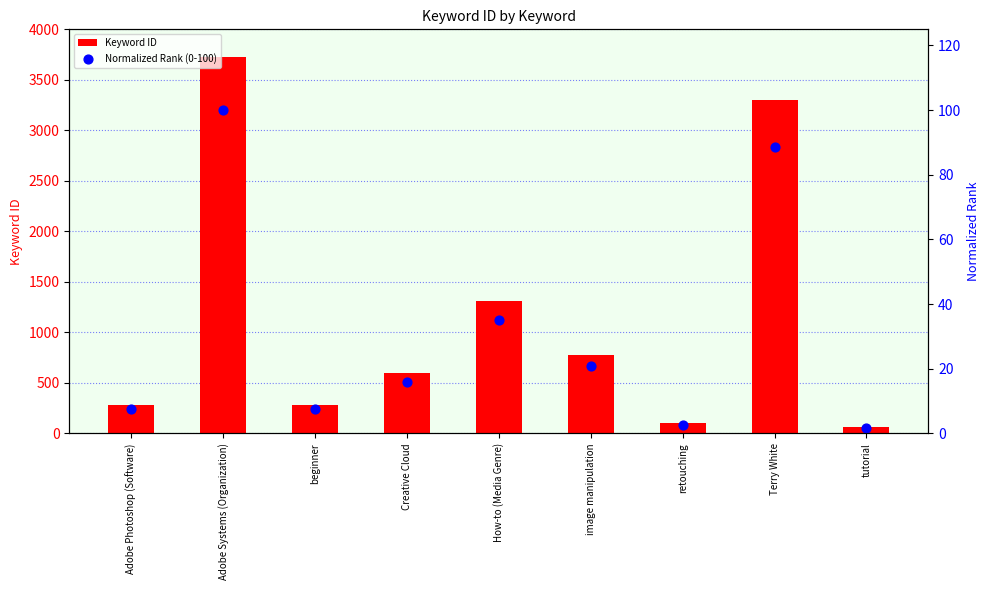

What are all the series names shown in the legend?

Keyword ID, Normalized Rank (0-100)